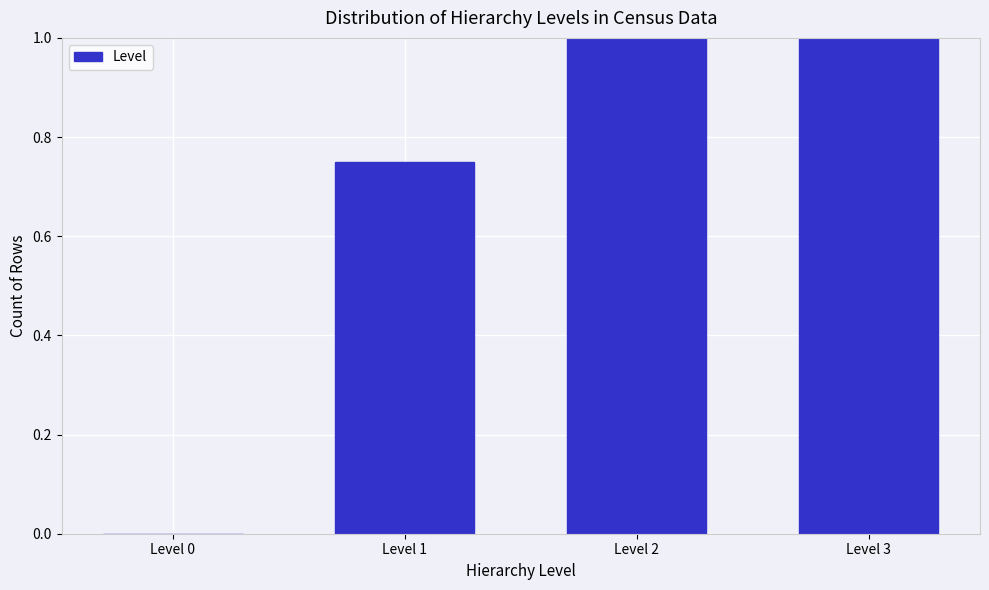

The chart shows a value of 1.5 at Level 2. True or false?

False